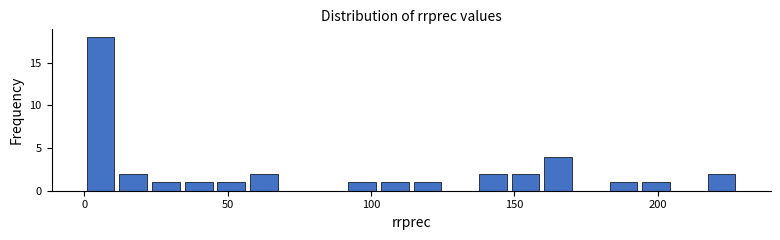

Read against the x-axis, roughly where is the centre of the tallest bar?

5